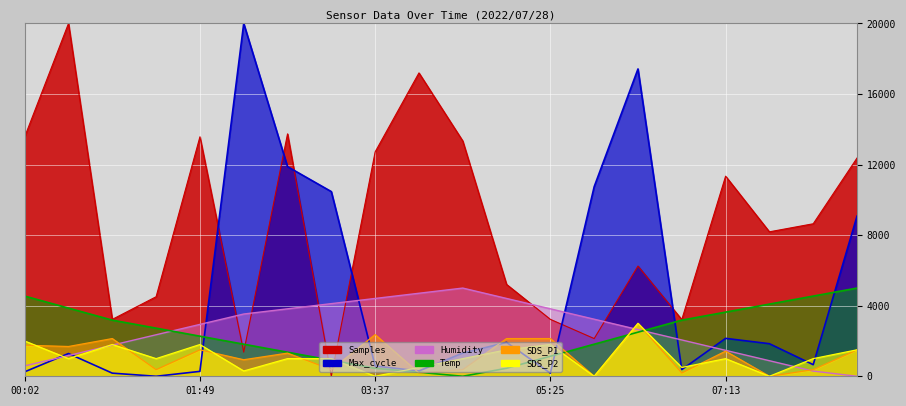

List the labels in order of Samples value, smallest first.

03:10, 02:16, 05:52, 06:46, 00:56, 05:25, 01:22, 04:58, 06:19, 07:40, 08:07, 07:13, 08:34, 03:37, 04:31, 00:02, 01:49, 02:43, 04:04, 00:29